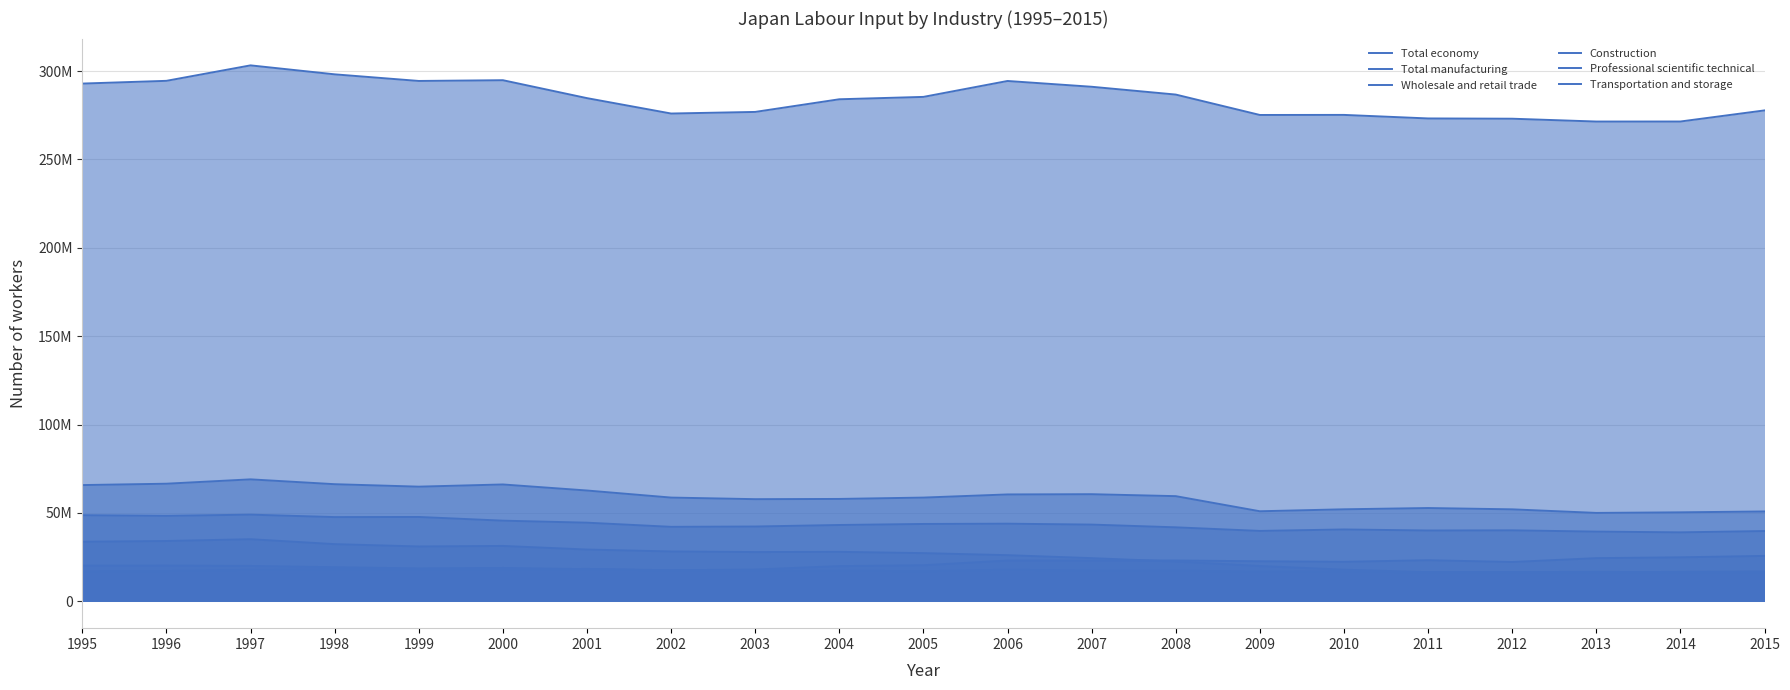

What is the average value of the Construction series?

25356101.6